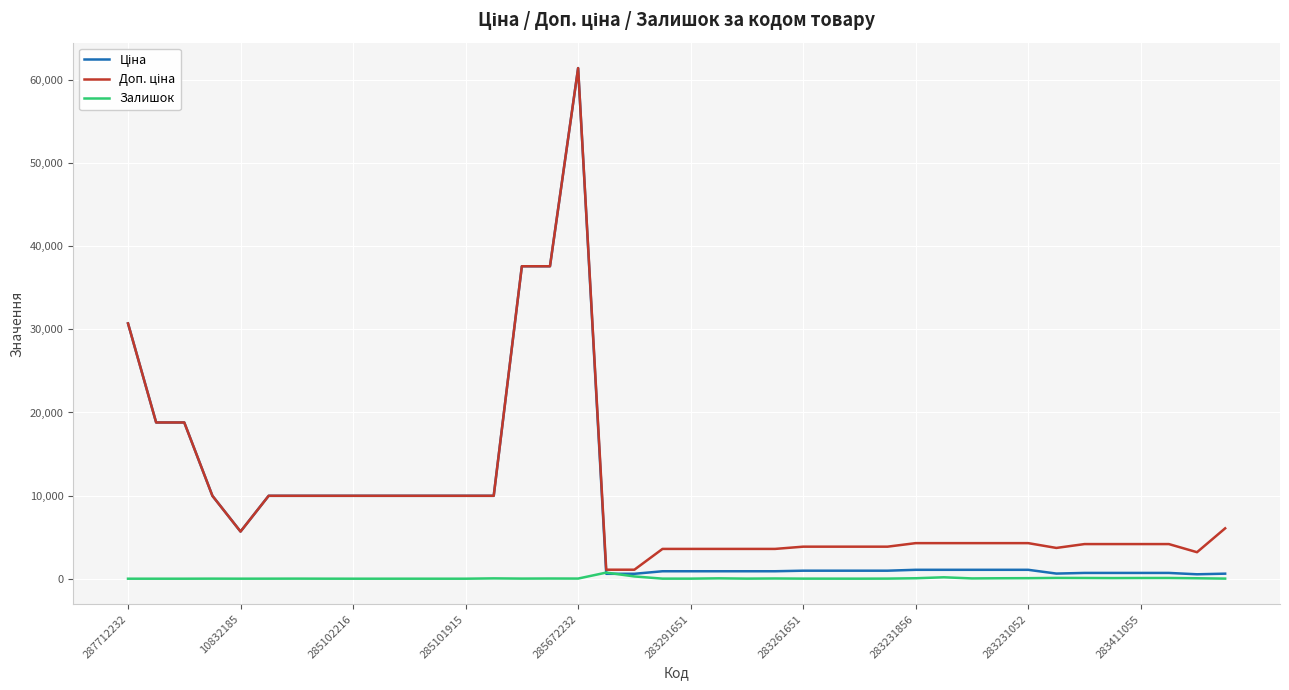

What is the greatest value displayed?

61434.3